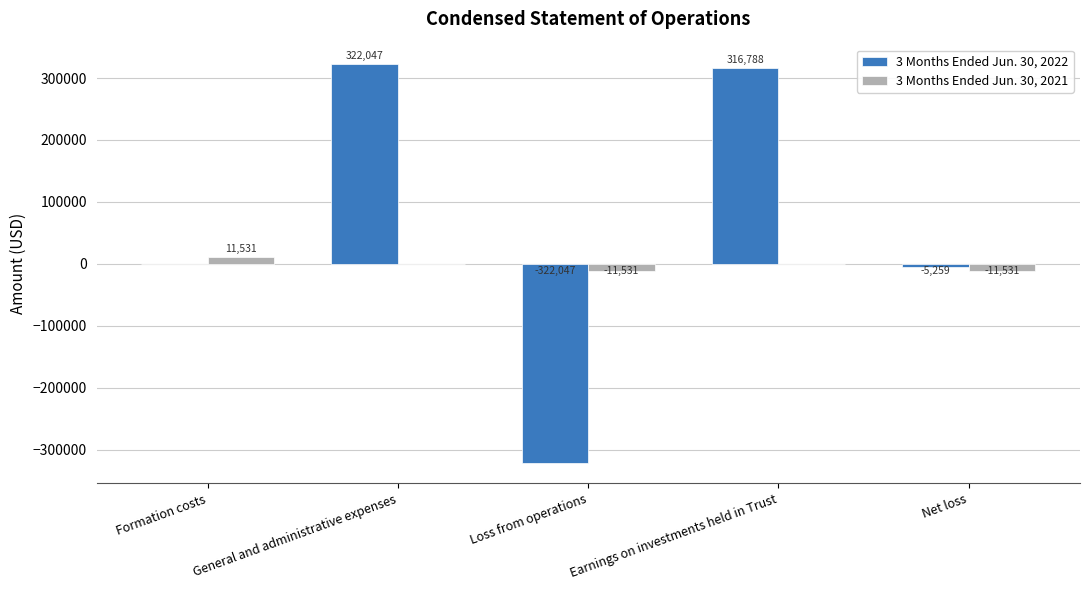

How many groups of bars are there?

5